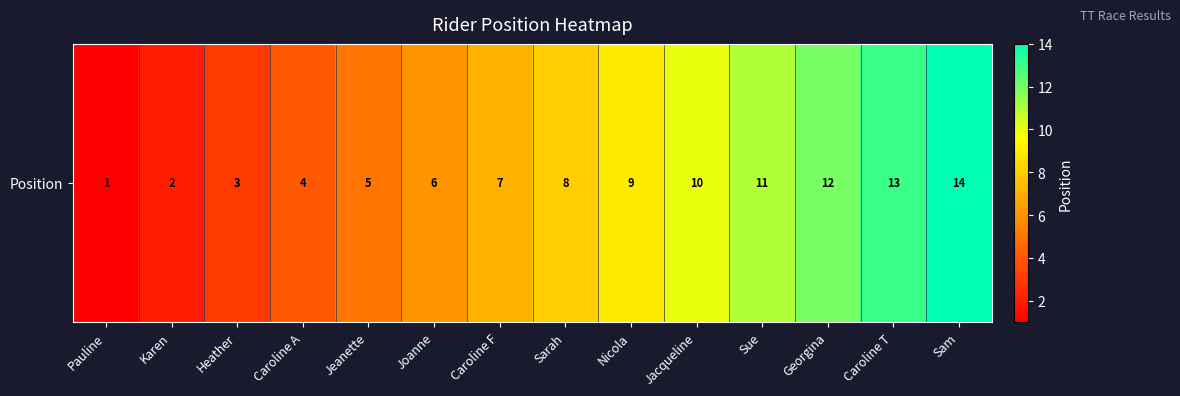

How many distinct data groups are displayed?

1